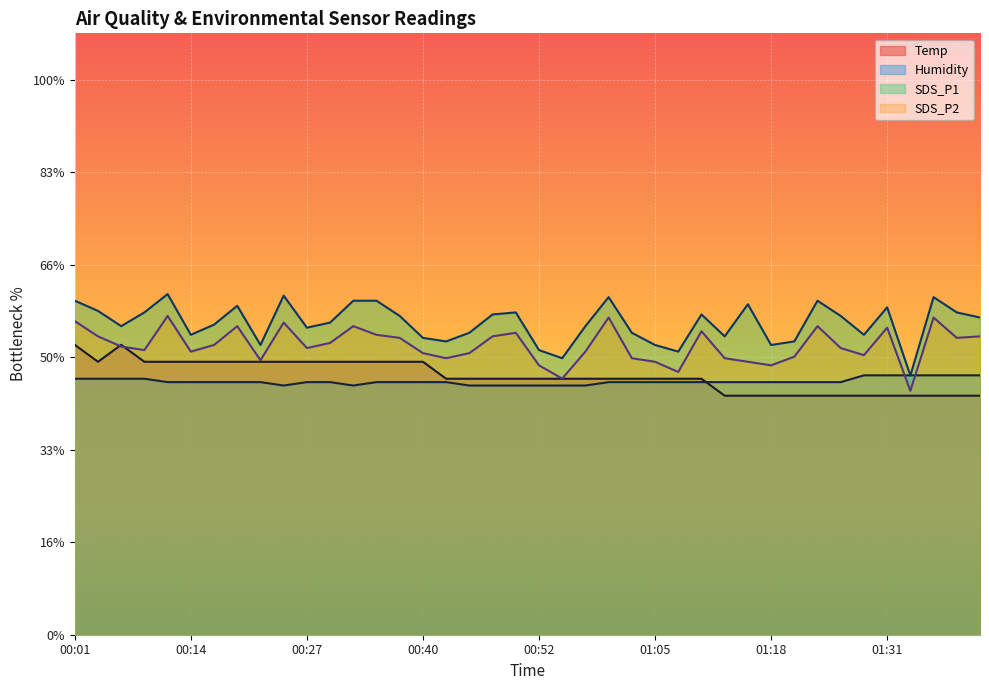

What is the difference between the maximum and minimum values in the Temp series?

5.5